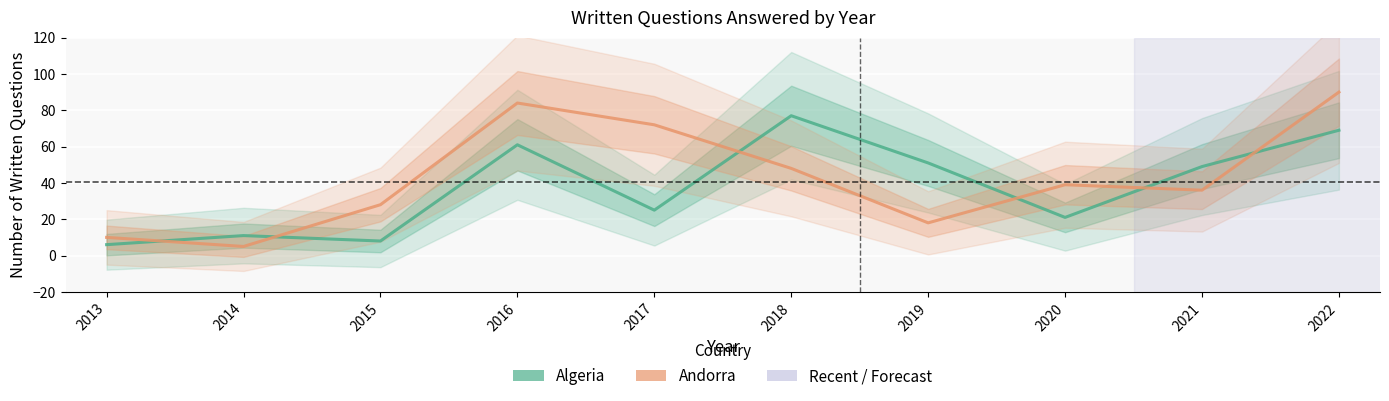

What is the spread (max minus min) of values at 2019?

33